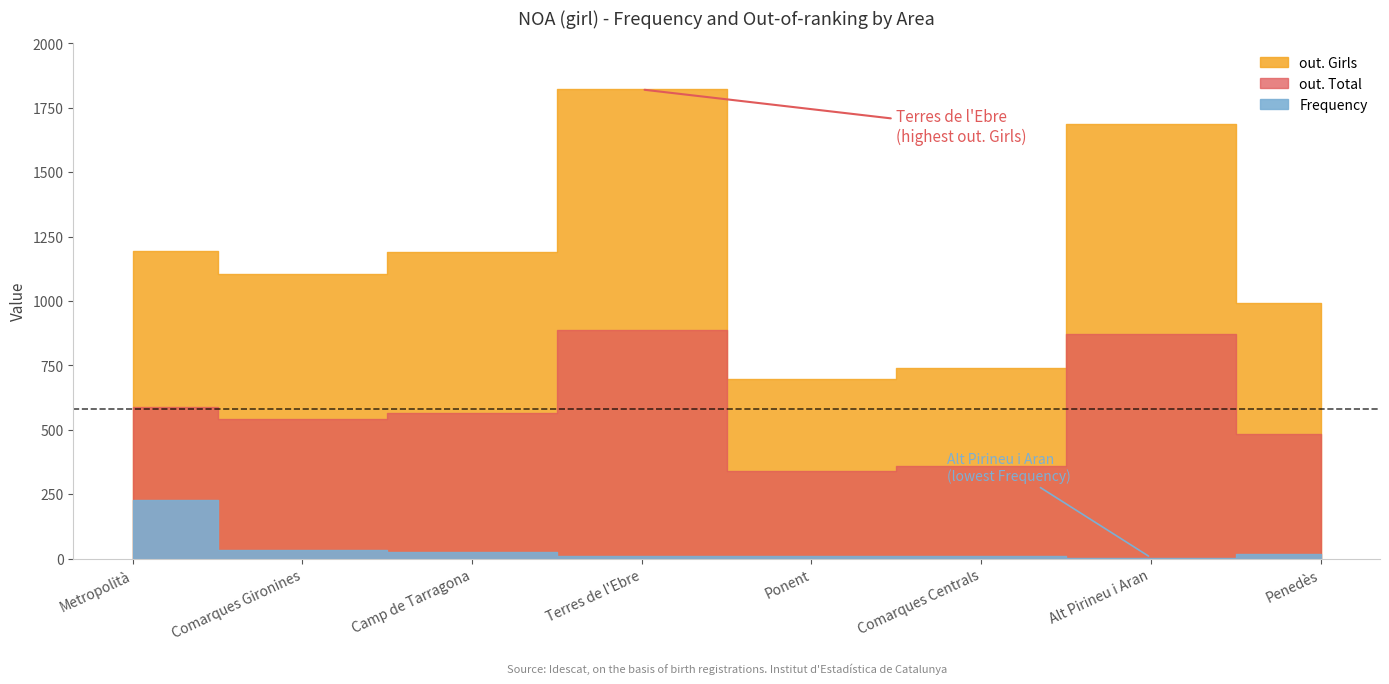

What is the label of the 6th point from the right?

Camp de Tarragona